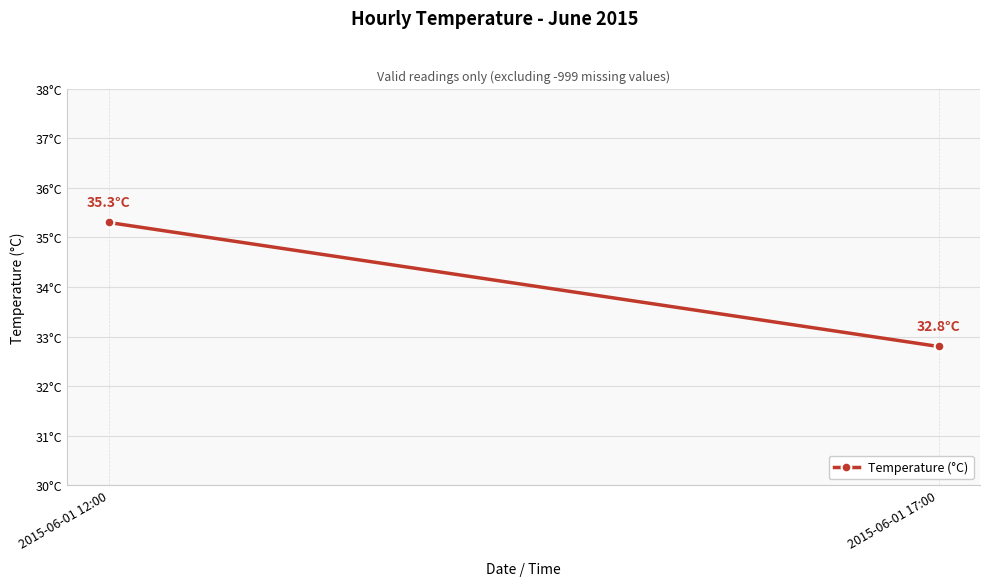

Reading right to left, extract all data points from this chart.

32.8	35.3